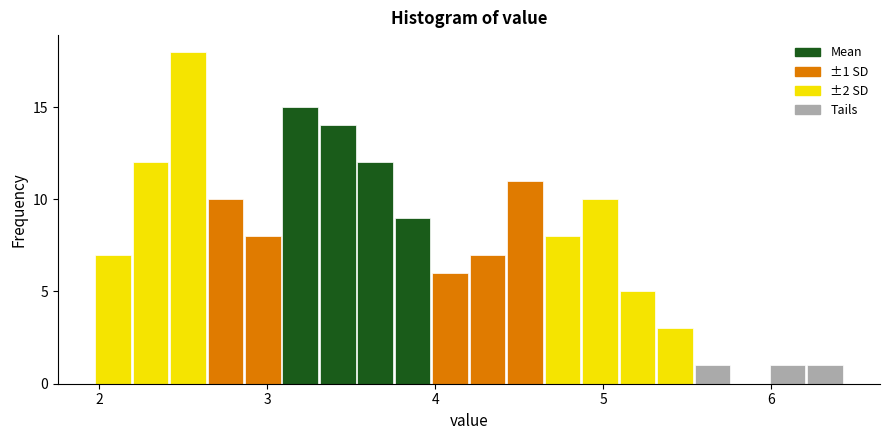

Read against the x-axis, roughly where is the centre of the tallest bar?

2.5